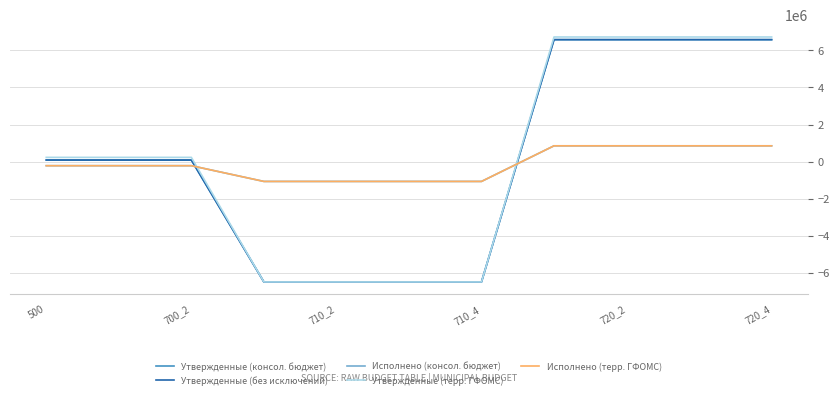

Reading left to right, transcribe all the data shown in this chart.

Утвержденные (консол. бюджет): 81800.0	81800.0	81800.0	-6498700.0	-6498700.0	-6498700.0	-6498700.0	6580500.0	6580500.0	6580500.0	6580500.0
Утвержденные (без исключений): 81800.0	81800.0	81800.0	-6498700.0	-6498700.0	-6498700.0	-6498700.0	6580500.0	6580500.0	6580500.0	6580500.0
Исполнено (консол. бюджет): -223857.1	-223857.1	-223857.1	-1073434.3	-1073434.3	-1073434.3	-1073434.3	849577.2	849577.2	849577.2	849577.2
Утвержденные (терр. ГФОМС): 225500.0	225500.0	225500.0	-6498700.0	-6498700.0	-6498700.0	-6498700.0	6724200.0	6724200.0	6724200.0	6724200.0
Исполнено (терр. ГФОМС): -223857.1	-223857.1	-223857.1	-1073434.3	-1073434.3	-1073434.3	-1073434.3	849577.2	849577.2	849577.2	849577.2